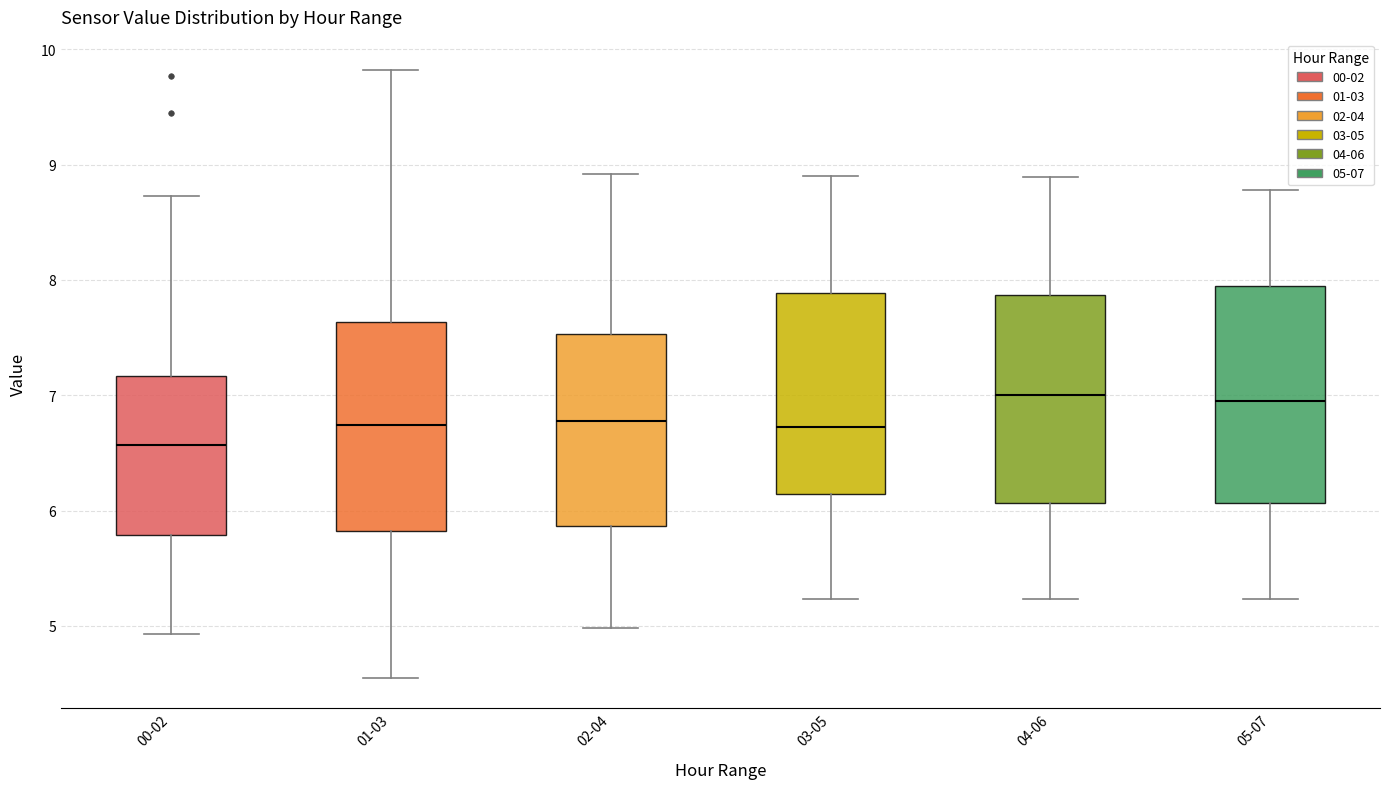

Where does the median line of the box for 01-03 sit on the y-axis? The values are not printed on the chart, so give them approximately, as read against the axis.

6.7